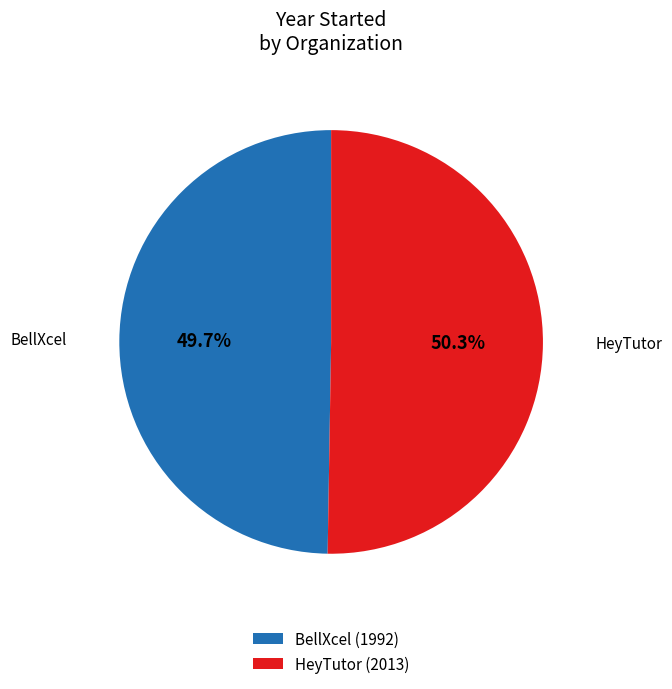

Combined, do HeyTutor and BellXcel account for over 50%?

Yes